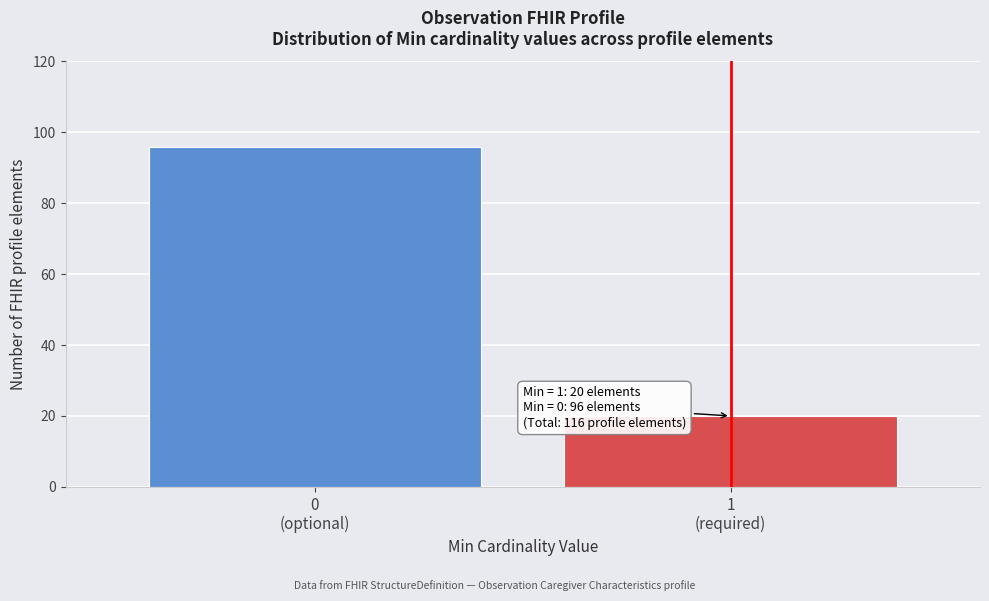

Reading right to left, extract all data points from this chart.

20	96